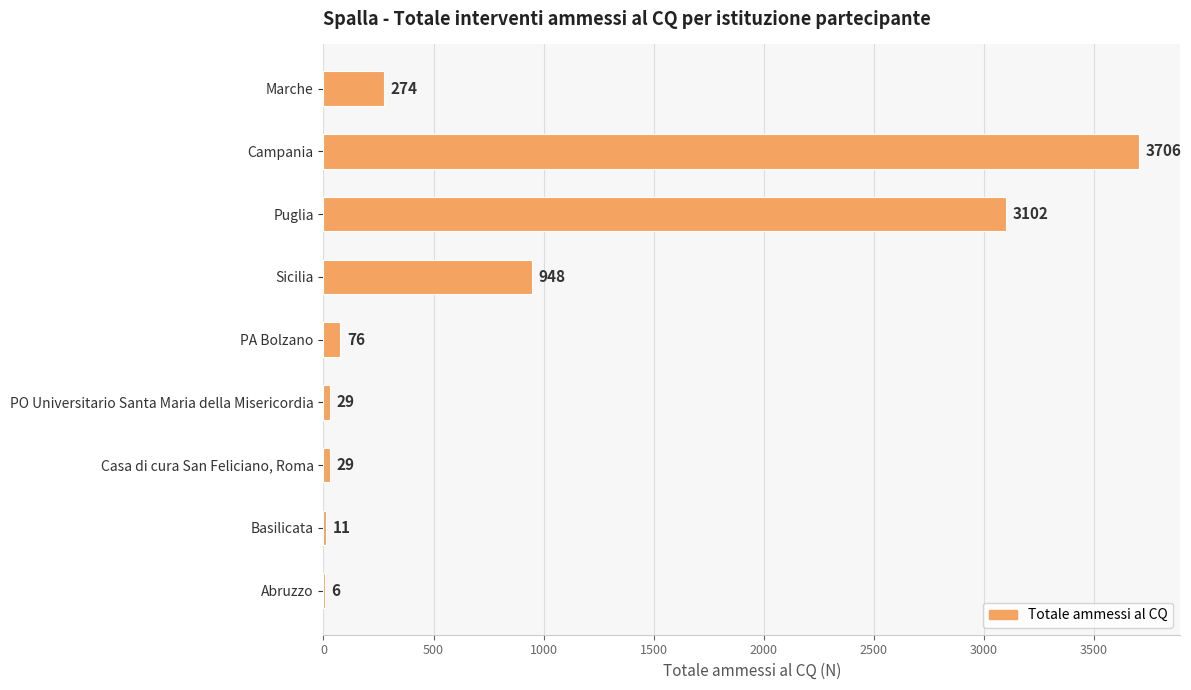

Where is the data nearest to the value 1856?

Sicilia